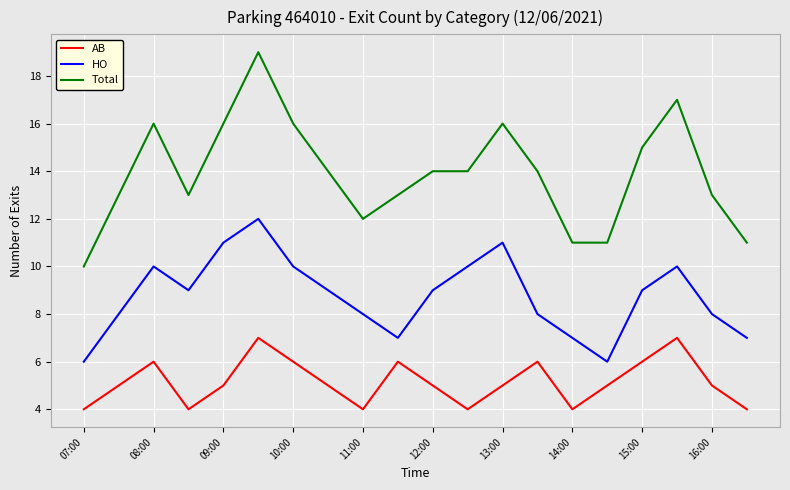

What is the greatest value displayed?

19